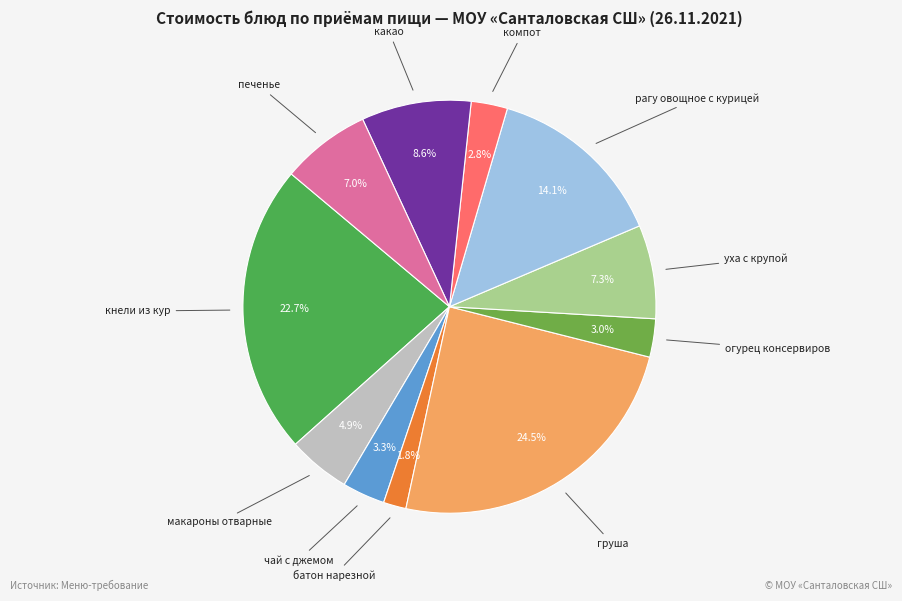

The печенье slice represents 1% of the pie. True or false?

False